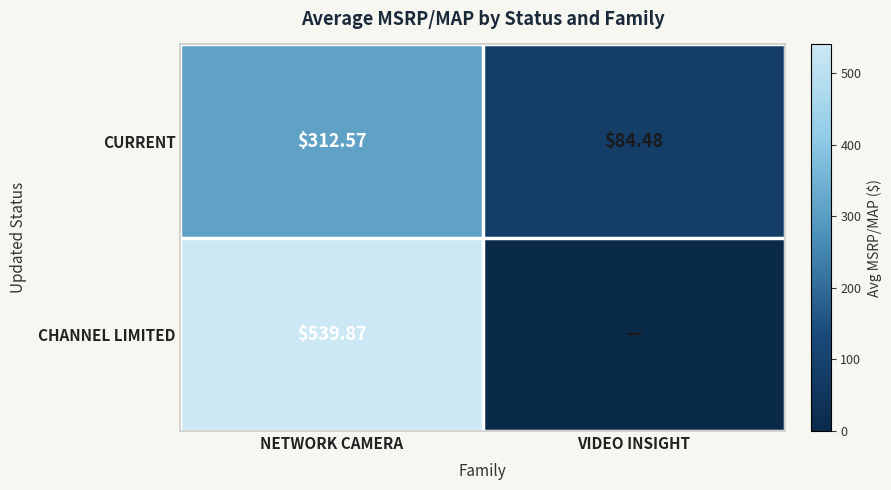

Rank the series at NETWORK CAMERA from highest to lowest value.

CHANNEL LIMITED, CURRENT